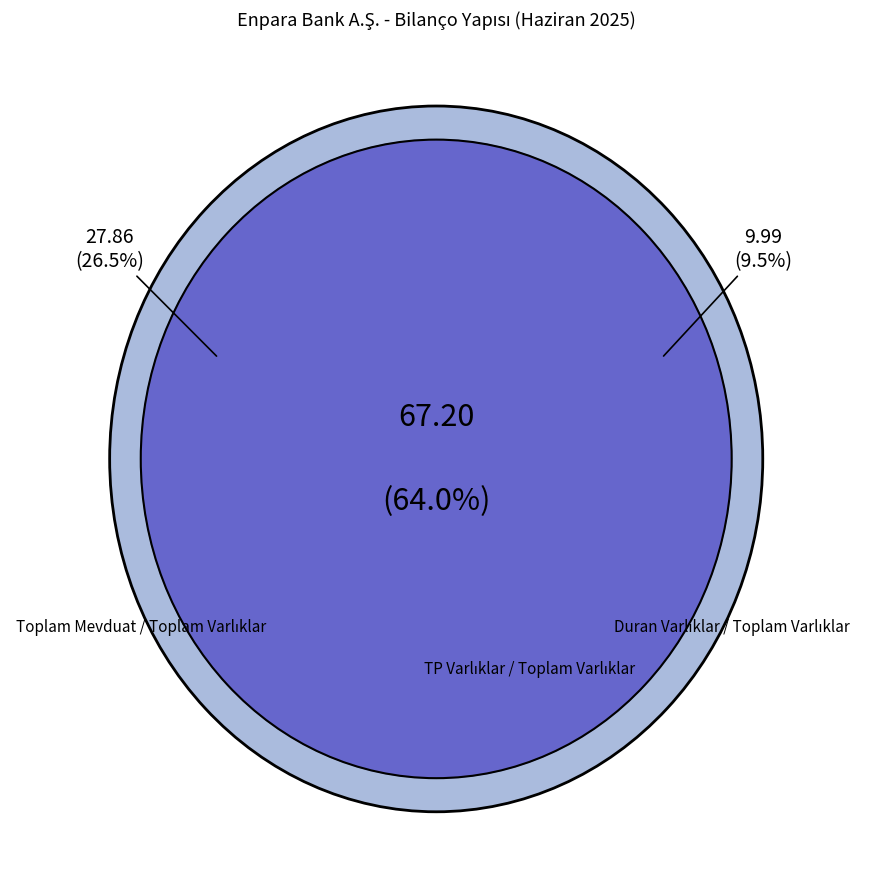

Rank the categories by value from highest to lowest.

TP Varlıklar / Toplam Varlıklar, Toplam Mevduat / Toplam Varlıklar, Duran Varlıklar / Toplam Varlıklar